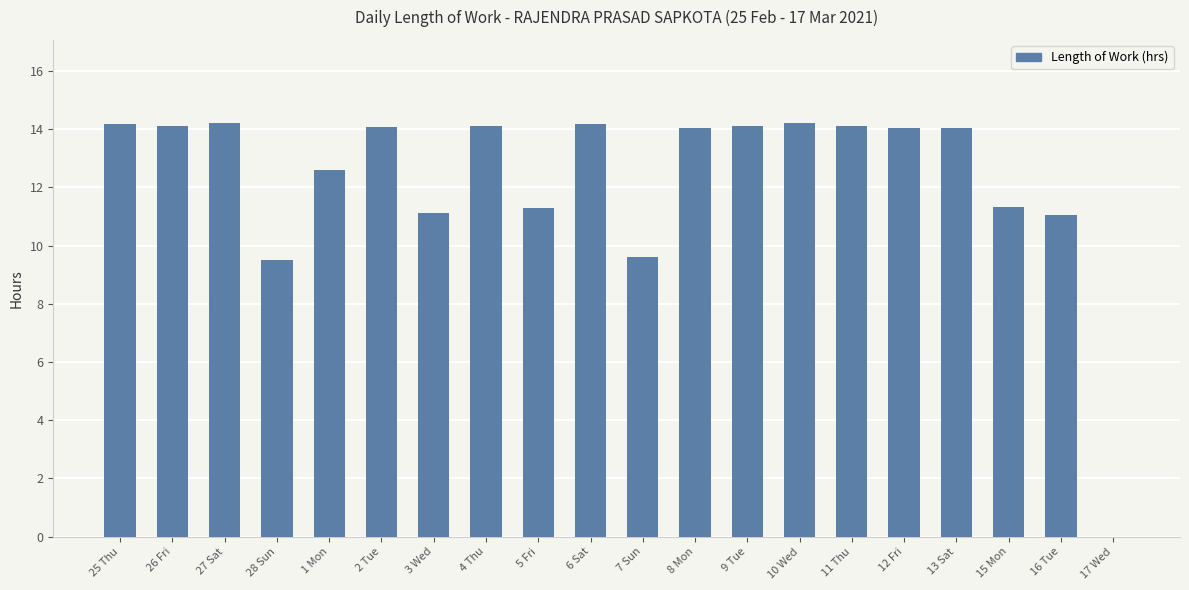

The value at 3 Wed is 11.1. True or false?

True